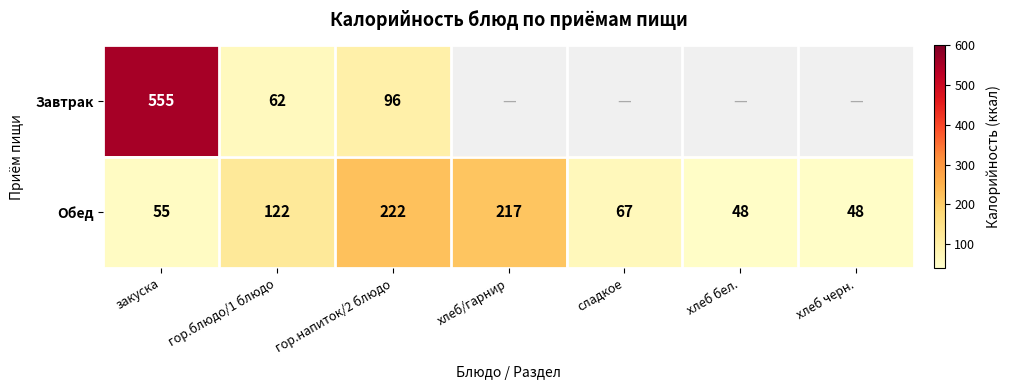

Where is Обед nearest to the value 135?

гор.блюдо/1 блюдо